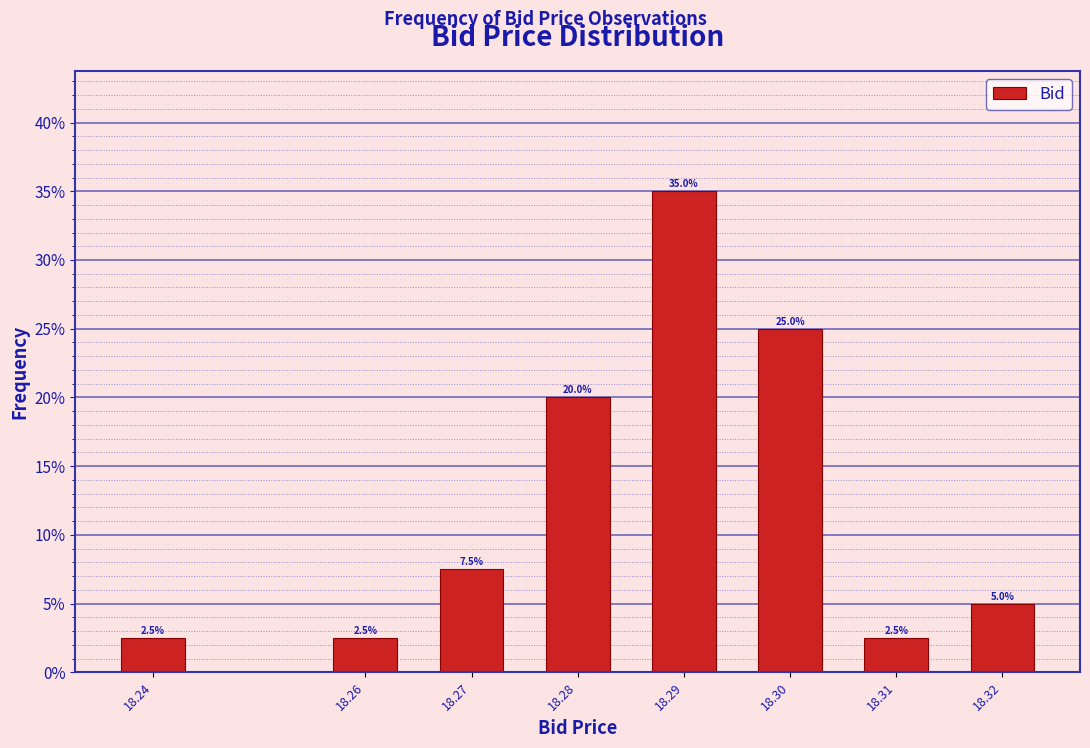

Reading left to right, what are all the values shown in this chart?

18.24=2.5	18.26=2.5	18.27=7.5	18.28=20.0	18.29=35.0	18.30=25.0	18.31=2.5	18.32=5.0